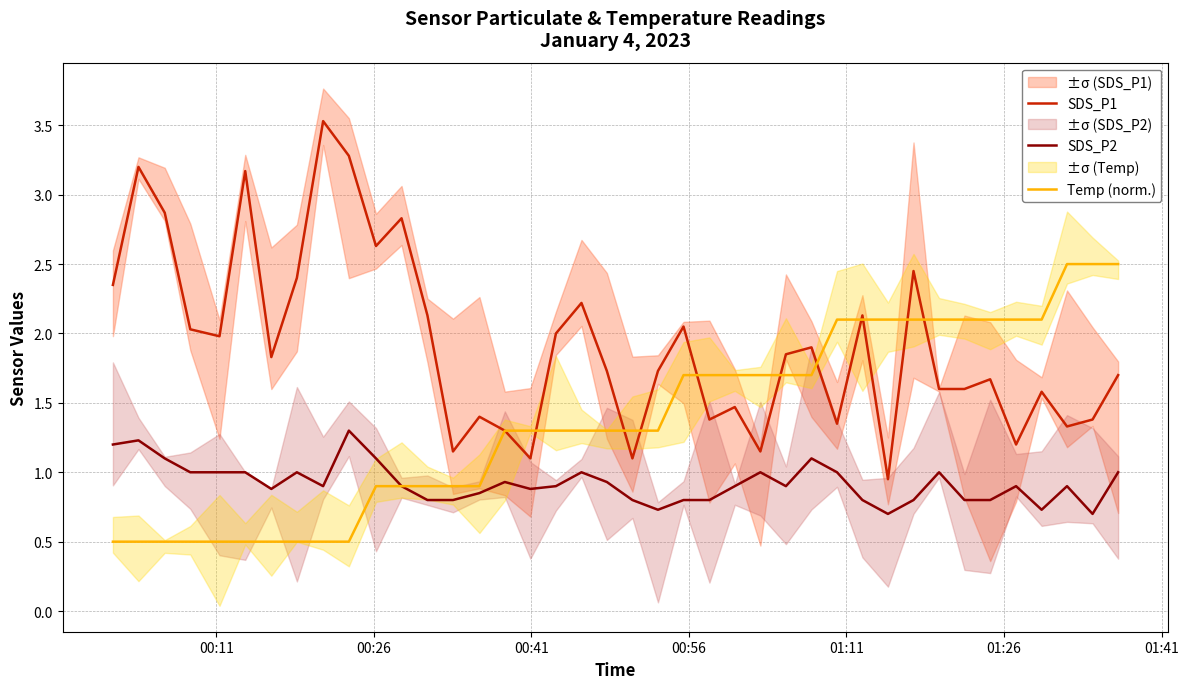

True or false: SDS_P1 and SDS_P2 cross at least once.

False